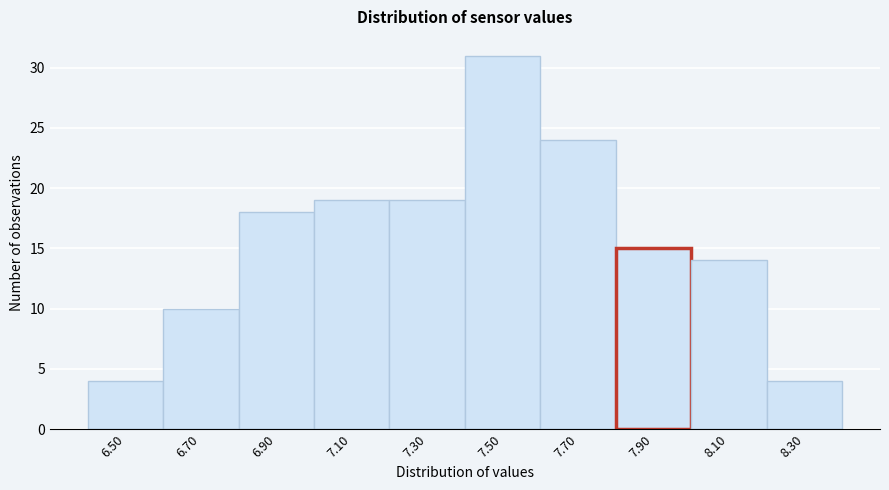

Reading left to right, transcribe all the data shown in this chart.

4	10	18	19	19	31	24	15	14	4